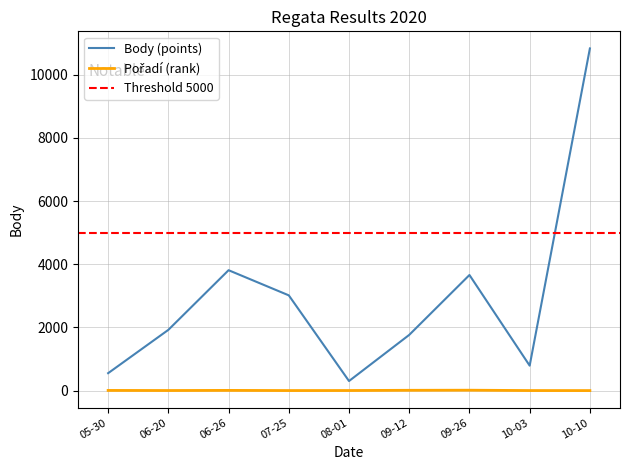

Rank the series by their average value, from lowest to highest.

Pořadí, Body